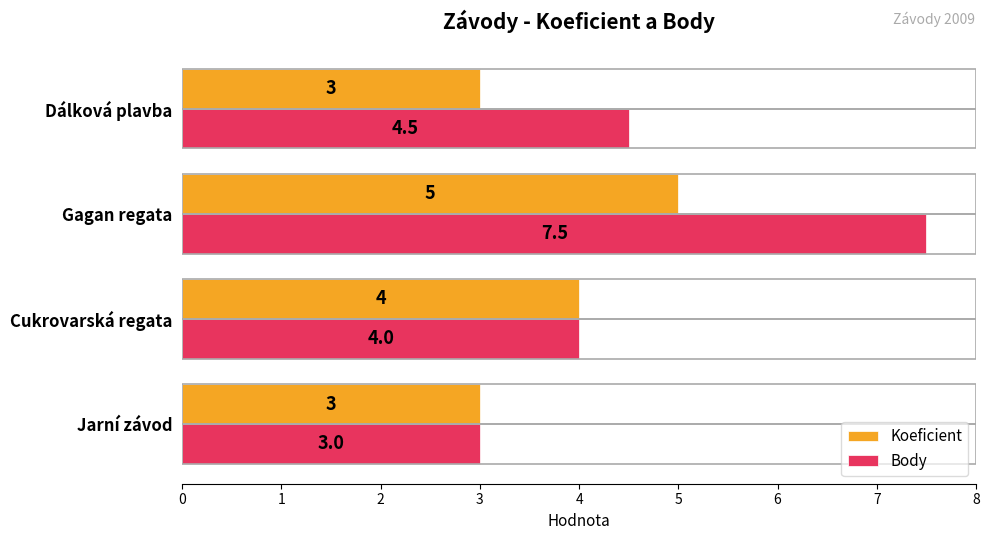

Read the Koeficient value at Cukrovarská regata.

4.0